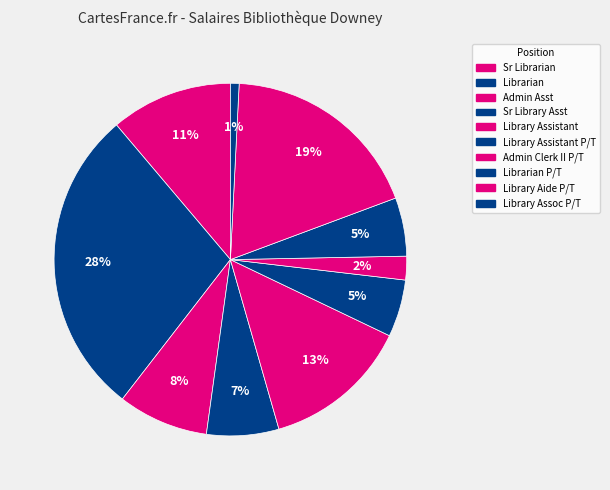

Count the number of slices in the pie.

10